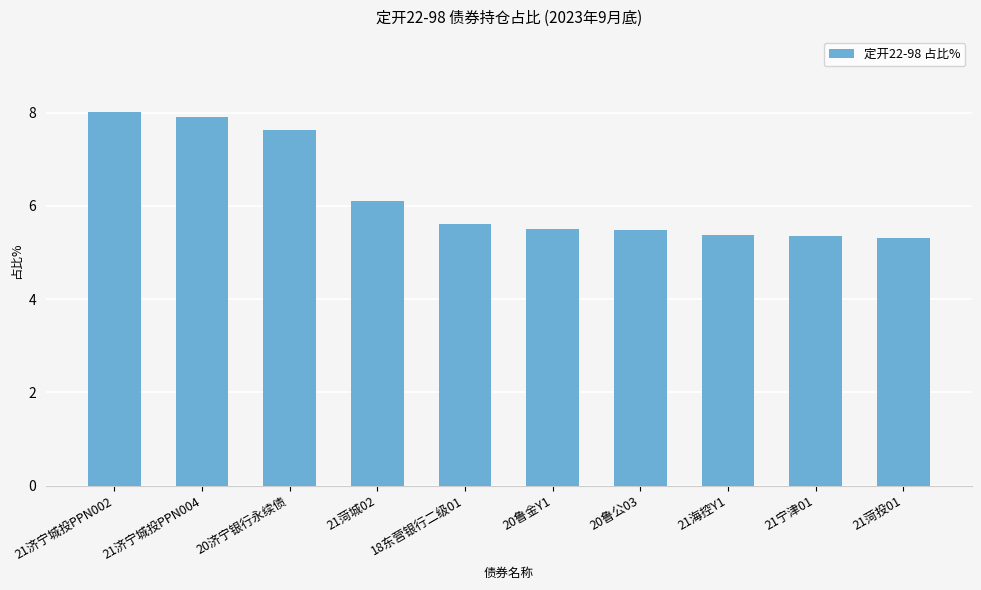

What is the approximate value at 21宁津01?

5.4